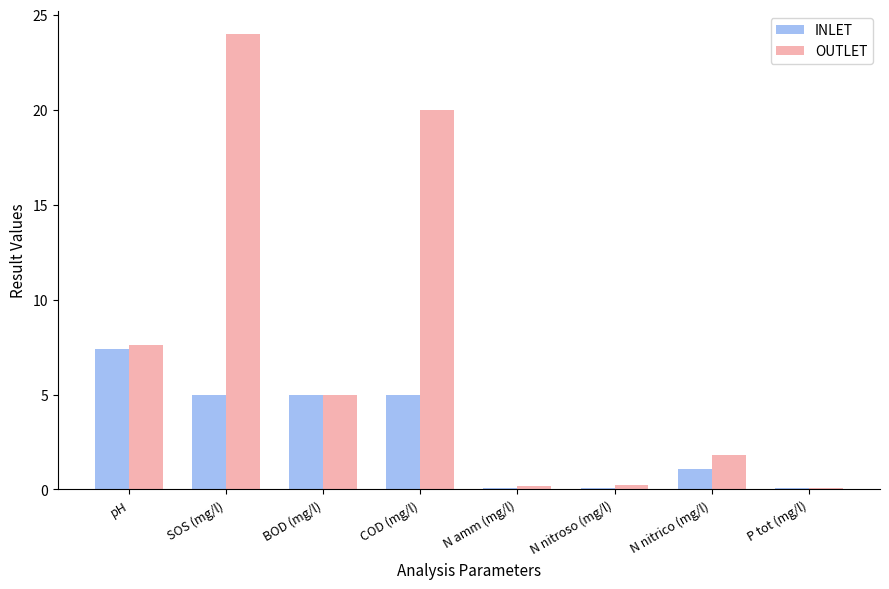

The value of INLET at pH is 7.4. True or false?

True